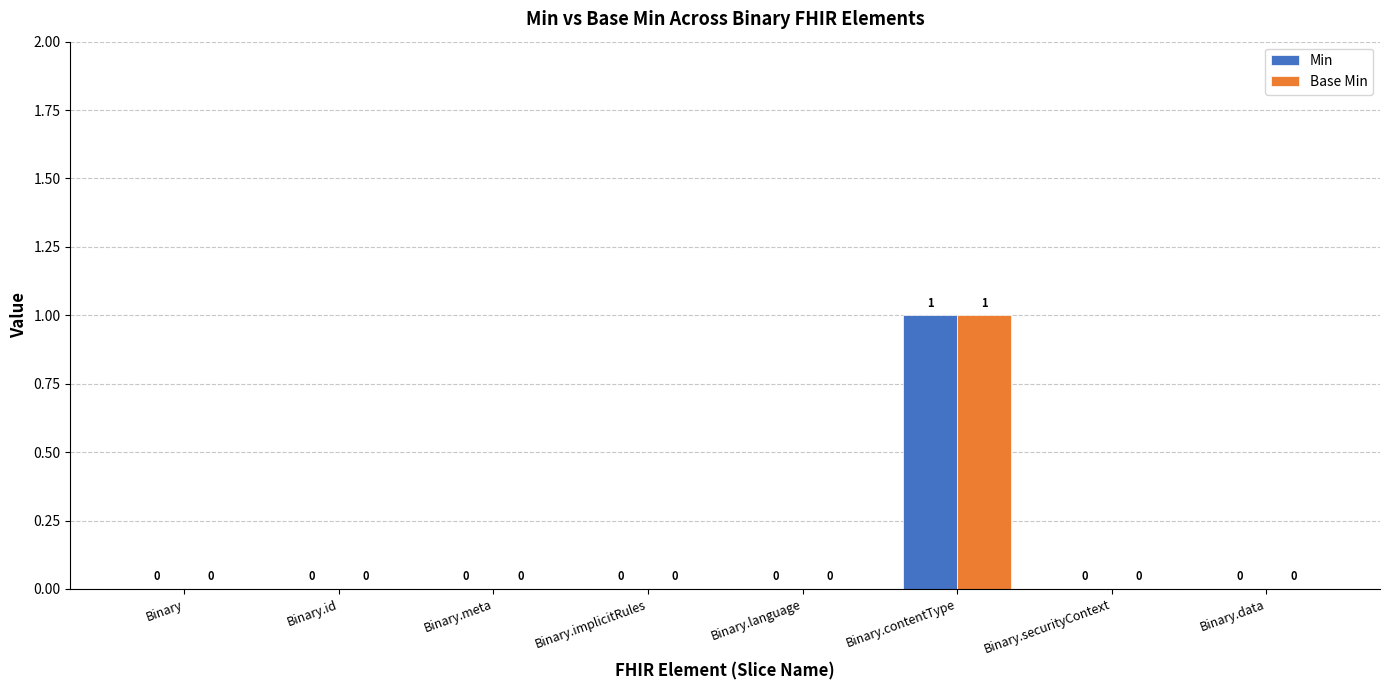

At which label does Min reach its peak?

Binary.contentType